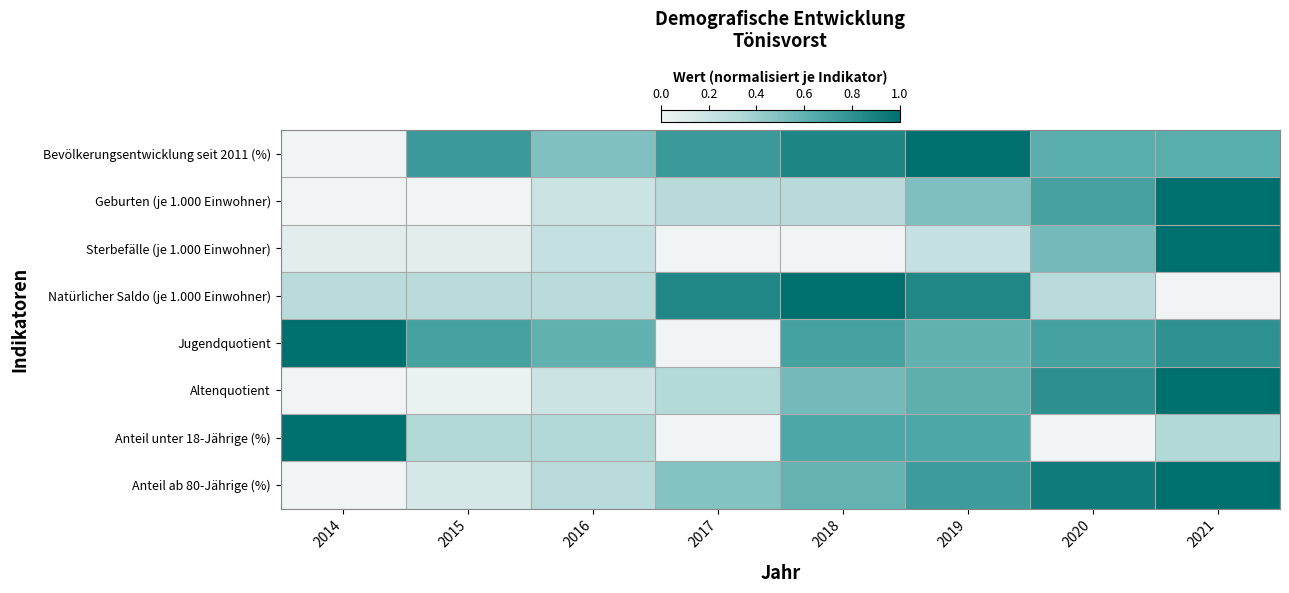

Reading left to right, extract all data points from this chart.

Bevölkerungsentwicklung seit 2011 (%): 2014=0.0	2015=0.7	2016=0.5	2017=0.7	2018=0.9	2019=1.0	2020=0.6	2021=0.6
Geburten (je 1.000 Einwohner): 2014=0.0	2015=0.0	2016=0.2	2017=0.3	2018=0.3	2019=0.5	2020=0.7	2021=1.0
Sterbefälle (je 1.000 Einwohner): 2014=0.1	2015=0.1	2016=0.2	2017=0.0	2018=0.0	2019=0.2	2020=0.5	2021=1.0
Natürlicher Saldo (je 1.000 Einwohner): 2014=0.3	2015=0.3	2016=0.3	2017=0.9	2018=1.0	2019=0.9	2020=0.3	2021=0.0
Jugendquotient: 2014=1.0	2015=0.7	2016=0.6	2017=0.0	2018=0.7	2019=0.6	2020=0.7	2021=0.8
Altenquotient: 2014=0.0	2015=0.0	2016=0.2	2017=0.3	2018=0.5	2019=0.6	2020=0.8	2021=1.0
Anteil unter 18-Jährige (%): 2014=1.0	2015=0.3	2016=0.3	2017=0.0	2018=0.7	2019=0.7	2020=0.0	2021=0.3
Anteil ab 80-Jährige (%): 2014=0.0	2015=0.1	2016=0.3	2017=0.5	2018=0.6	2019=0.7	2020=0.9	2021=1.0